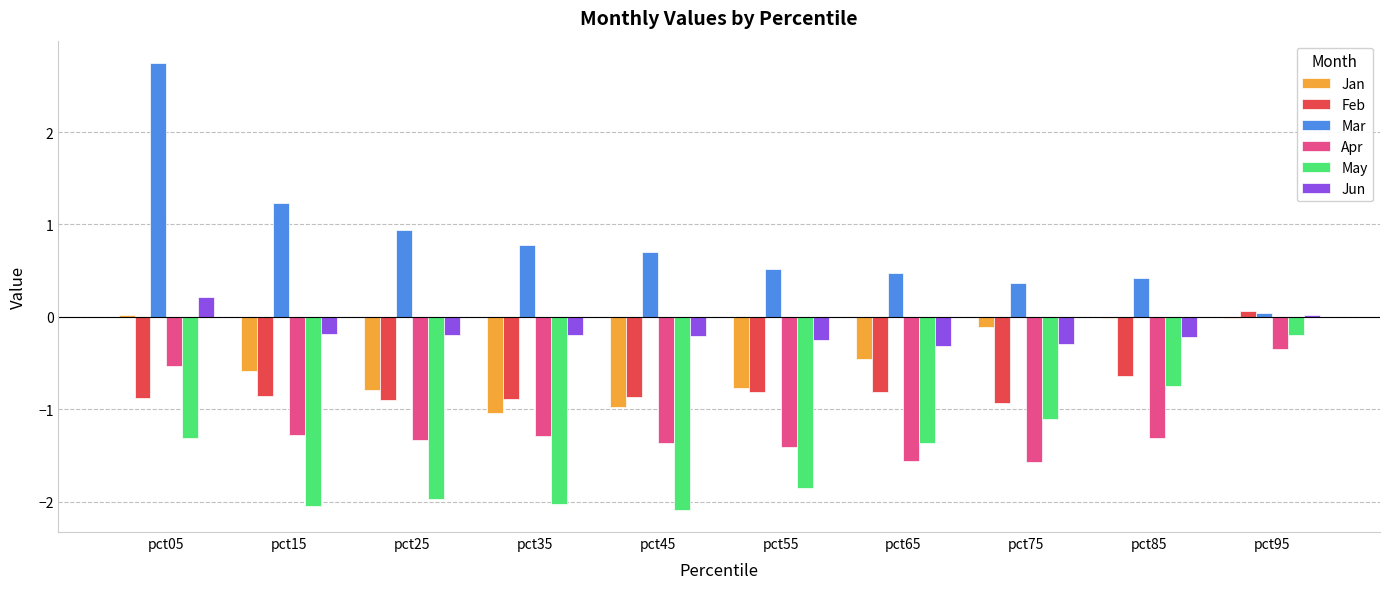

True or false: Jan has a value of 0.0 at pct05.

True